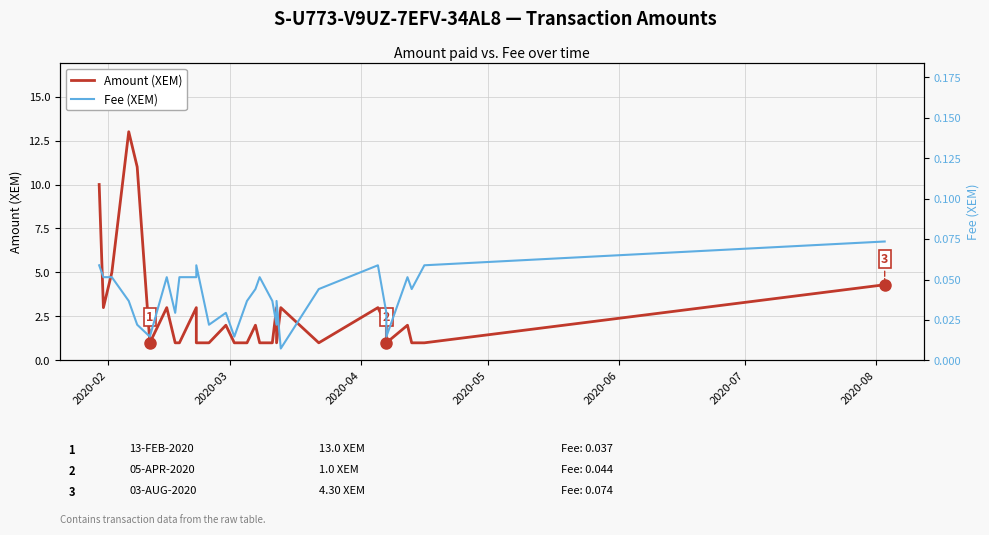

What are all the series names shown in the legend?

Amount (XEM), Fee (XEM)